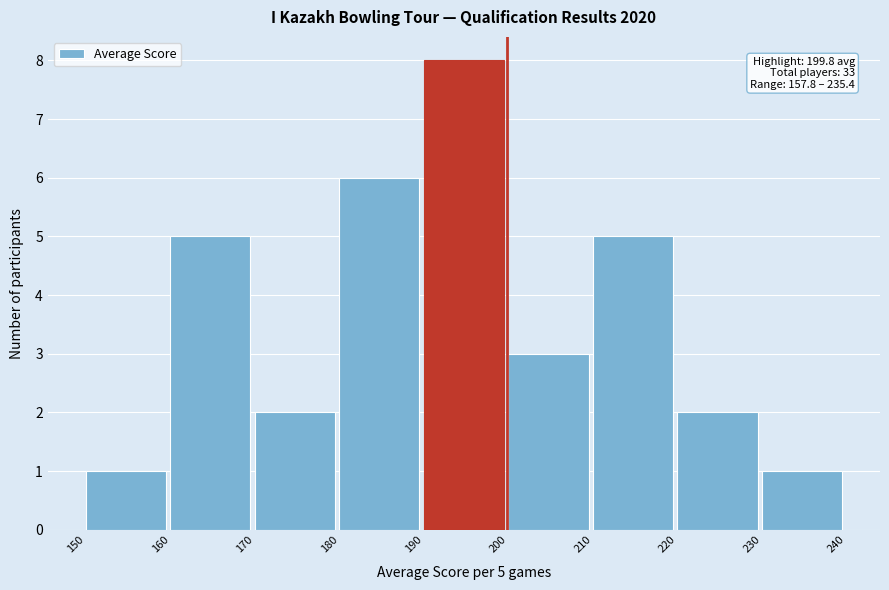

Over which range of the x-axis is the bar tallest?

190 to 200